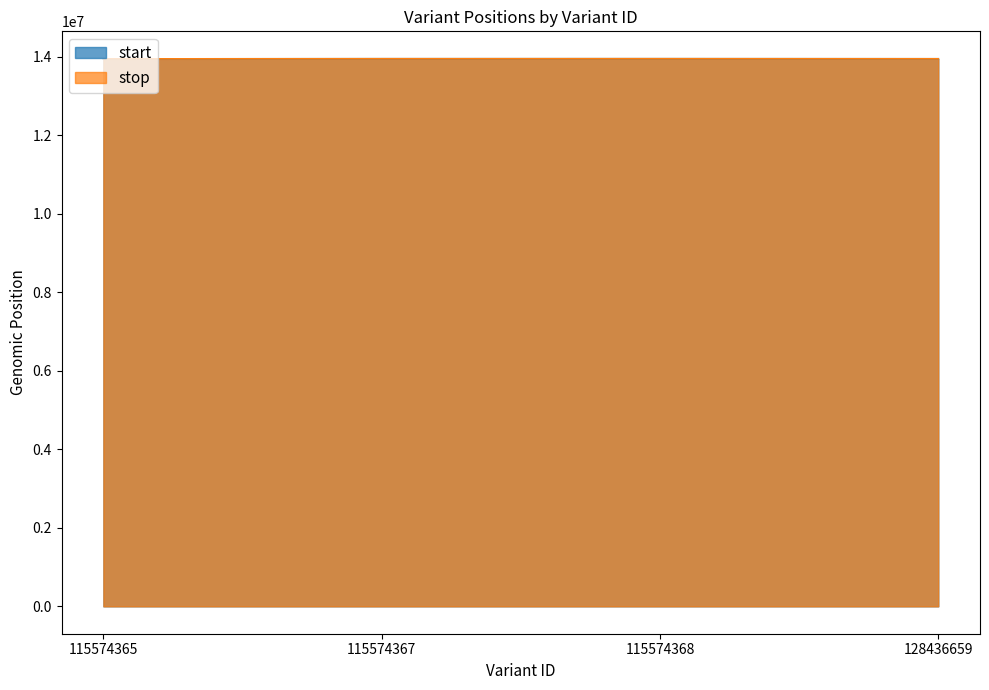

The value of stop at 115574367 is 13943355. True or false?

True